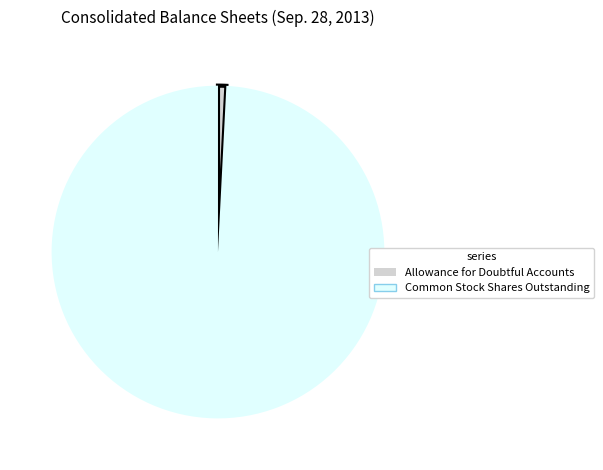

True or false: Allowance for Doubtful Accounts accounts for 11% of the total.

False